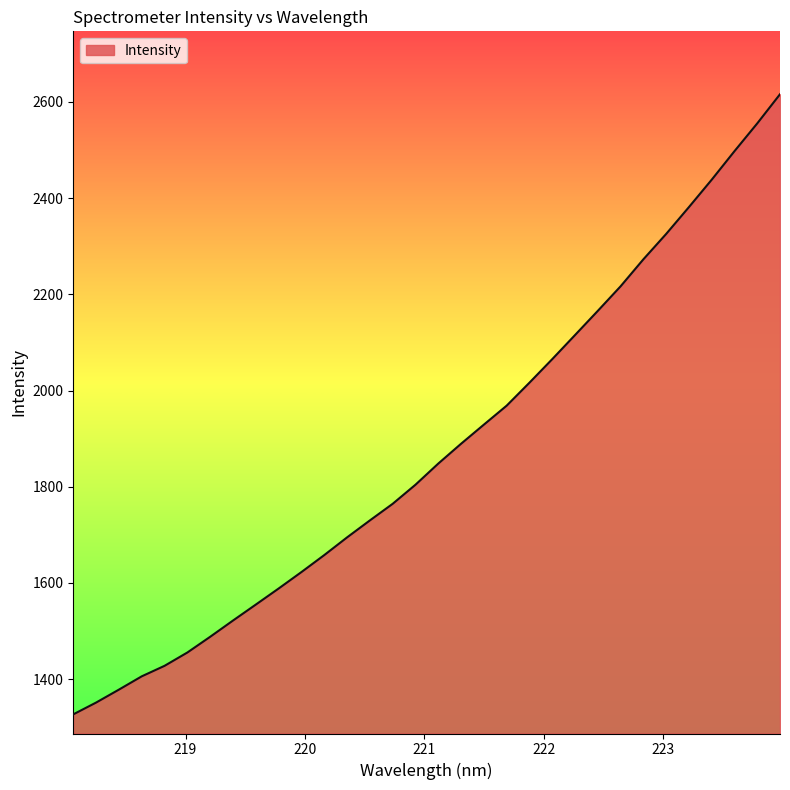

What is the minimum value shown in the chart?

1326.9